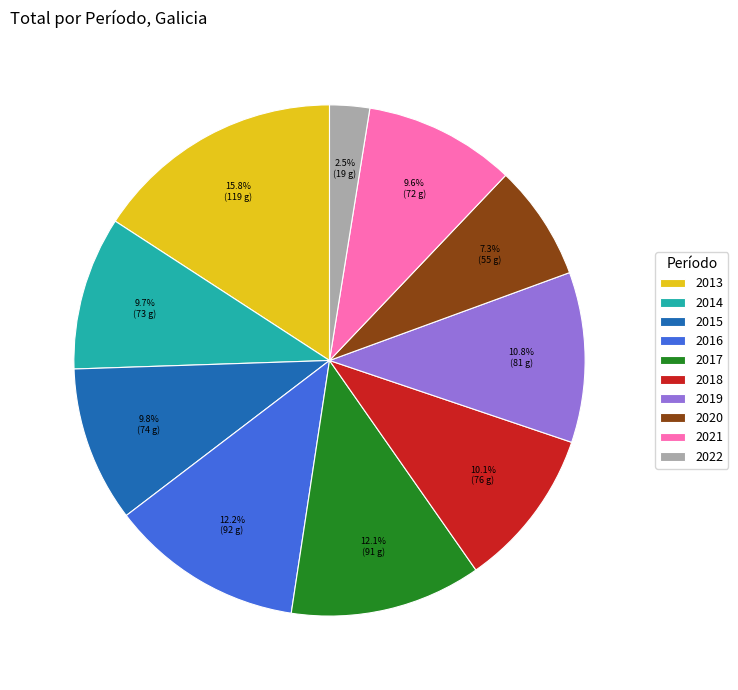

To the nearest percent, what is the difference between the 2020 and 2016 slice percentages?

5%